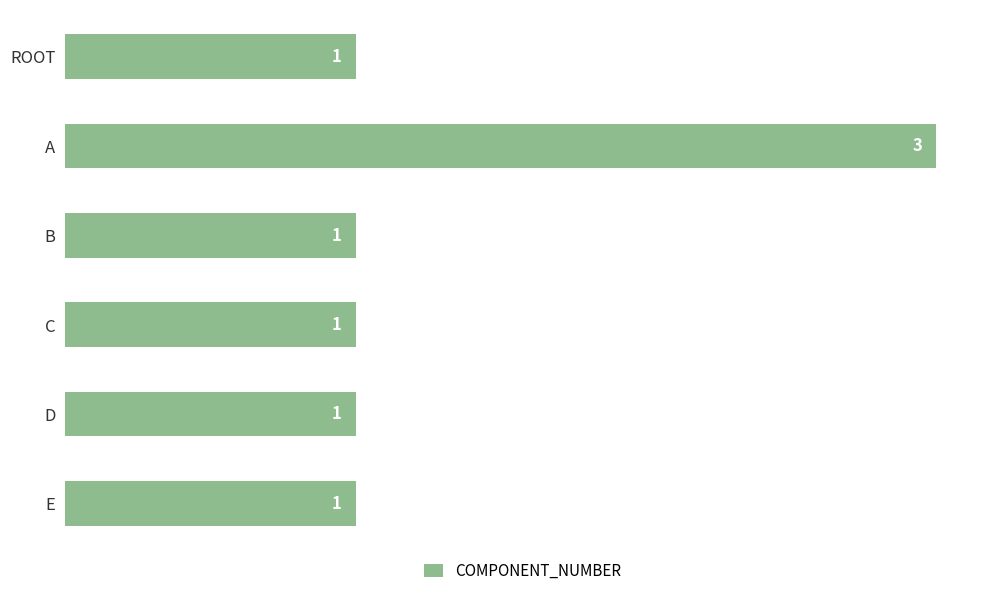

What is the minimum value shown in the chart?

1